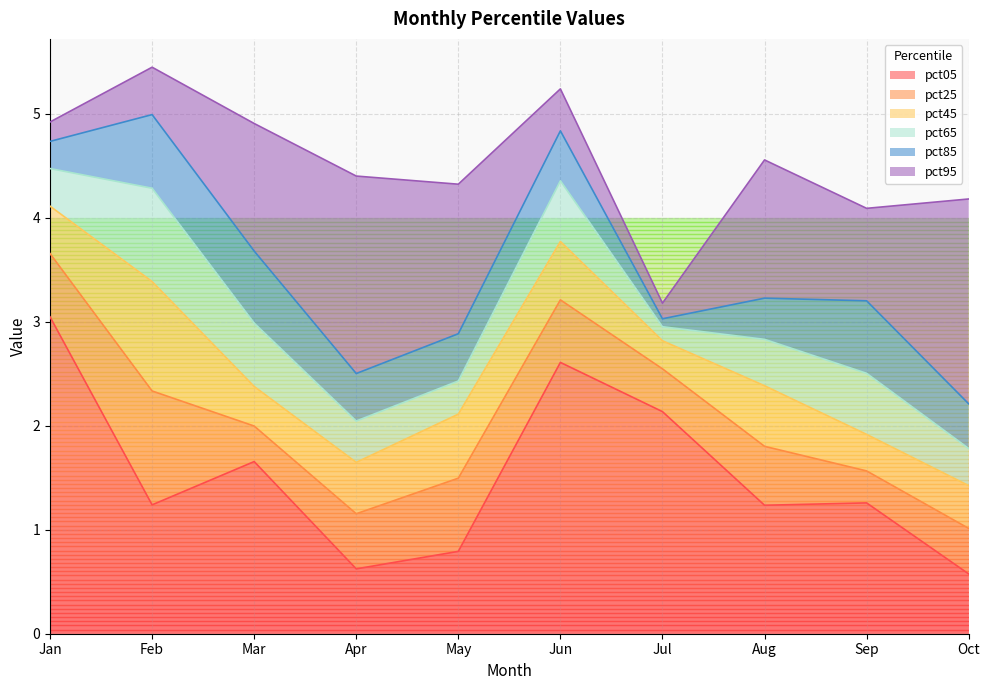

In pct65, how many points are lower than both neighbors (excluding endpoints)?

2